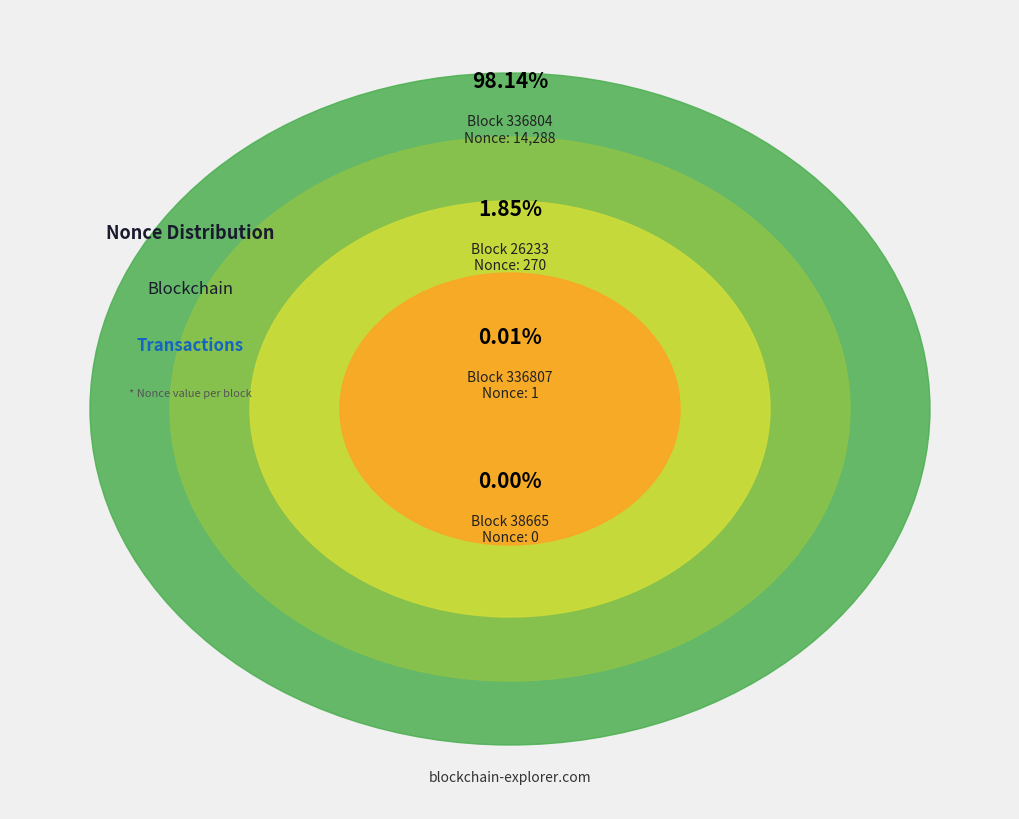

What percentage is the 336804 slice, to the nearest percent?

98%